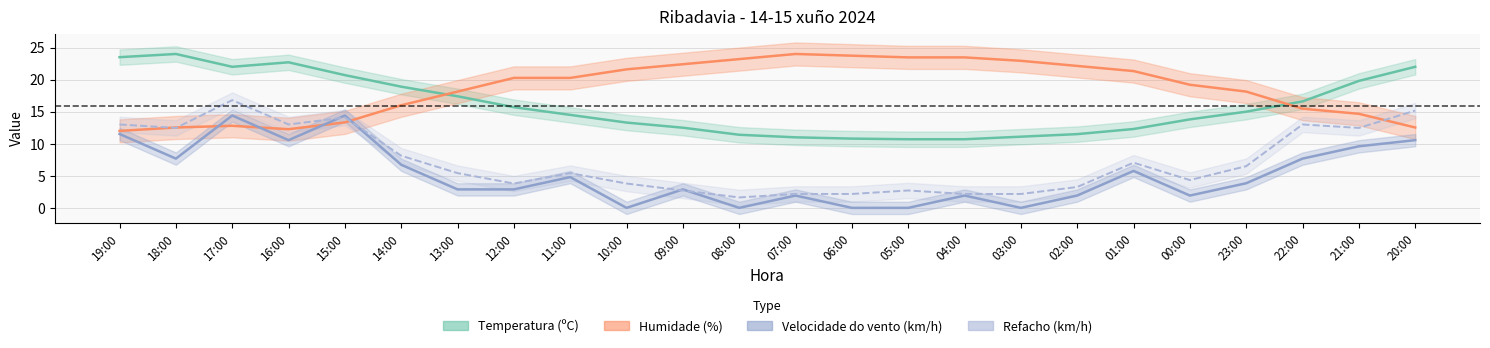

How many interior local valleys does the Refacho (km/h) series have?

6